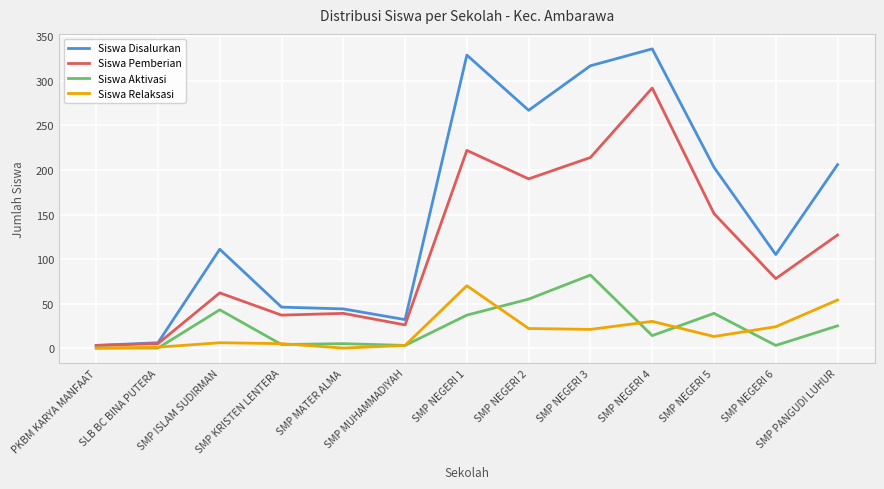

The value of Siswa Pemberian at SMP NEGERI 5 is 208. True or false?

False